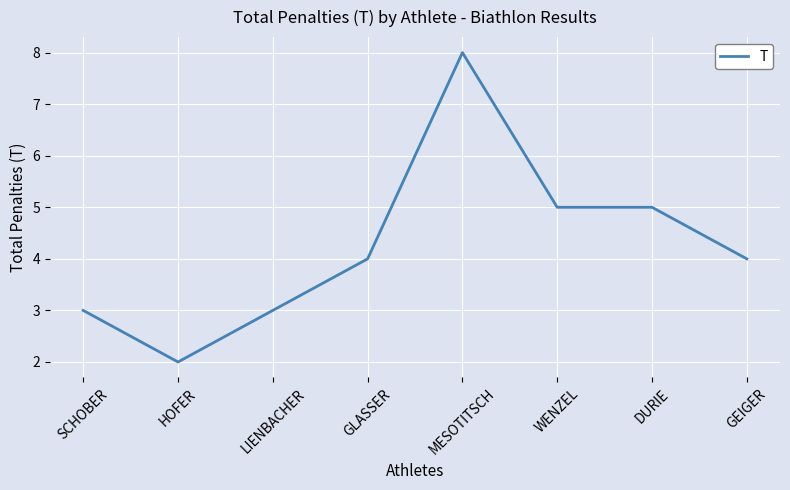

What position from the left is SCHOBER?

1